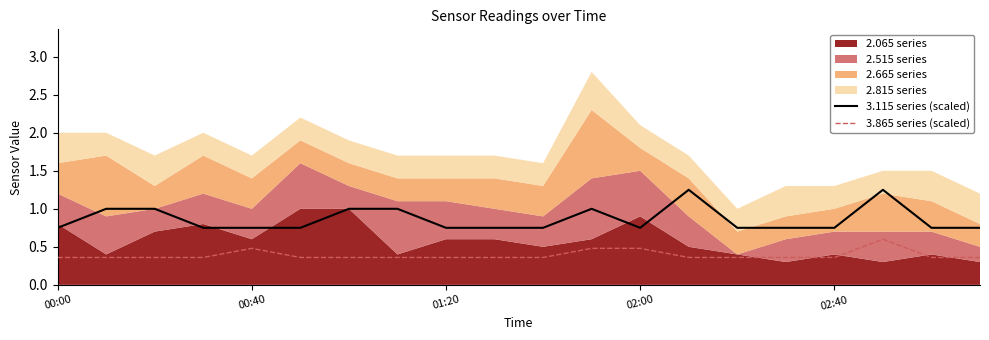

Which series has the largest total across all categories?

3.115 series (scaled)